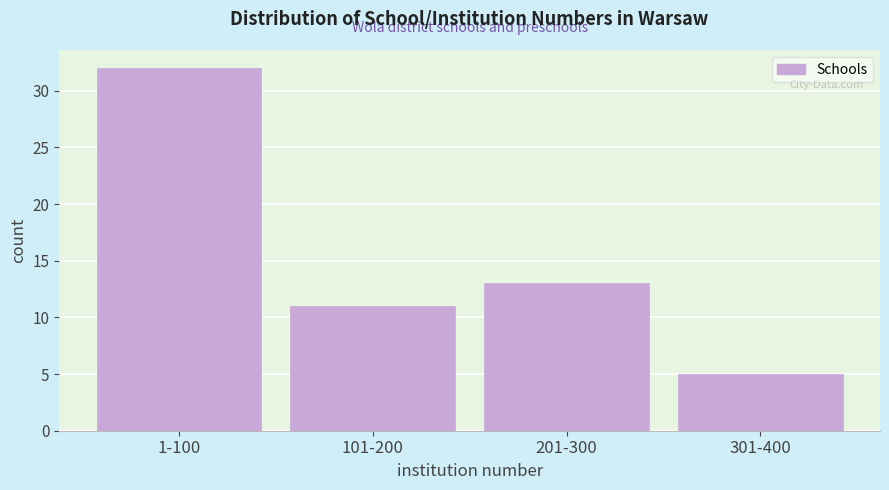

Reading left to right, list all the values displayed in this chart.

32	11	13	5